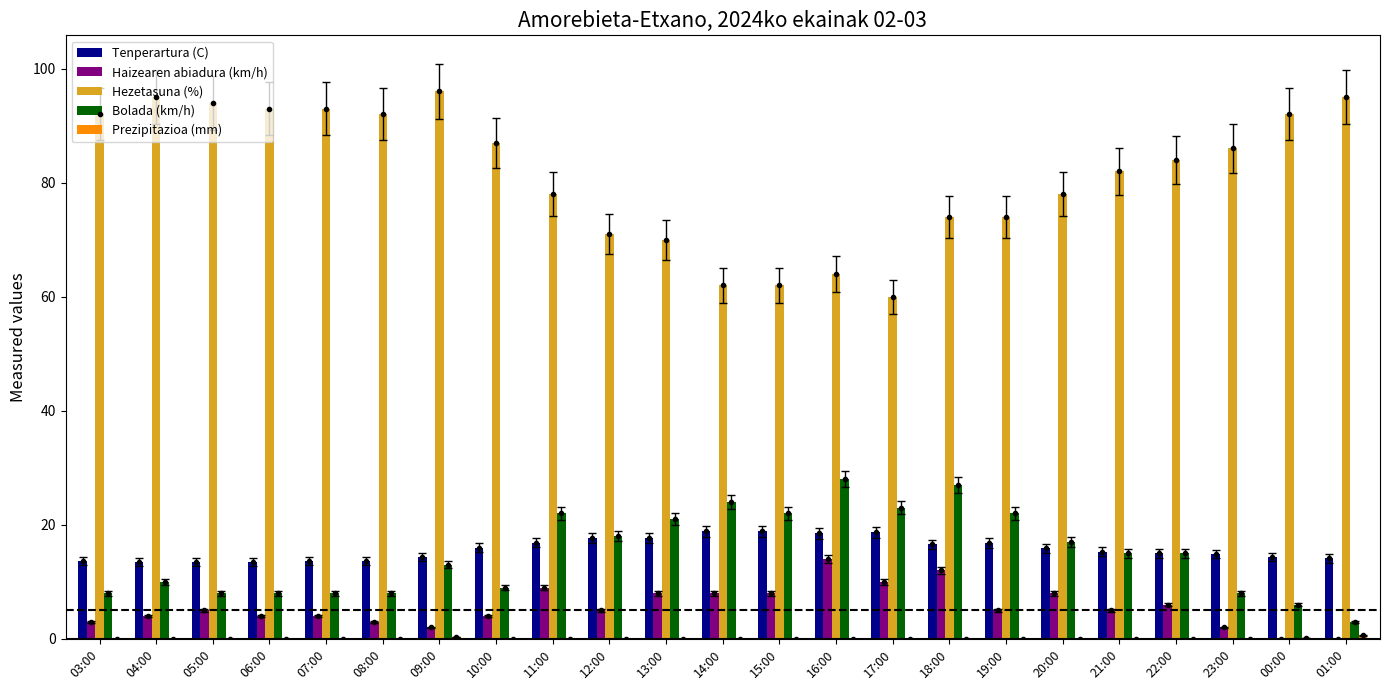

Where does the Tenperartura (C) series first go above 15?

10:00